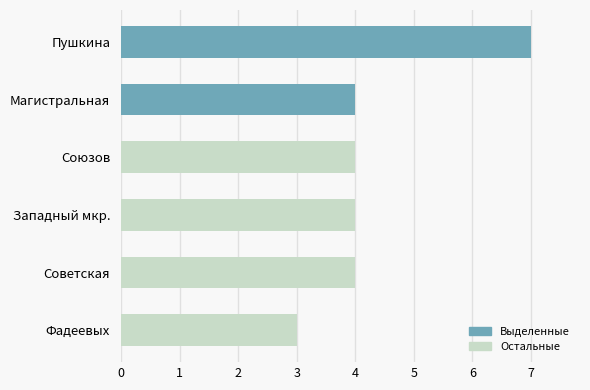

Is it true that the value at Западный мкр. is 6?

False